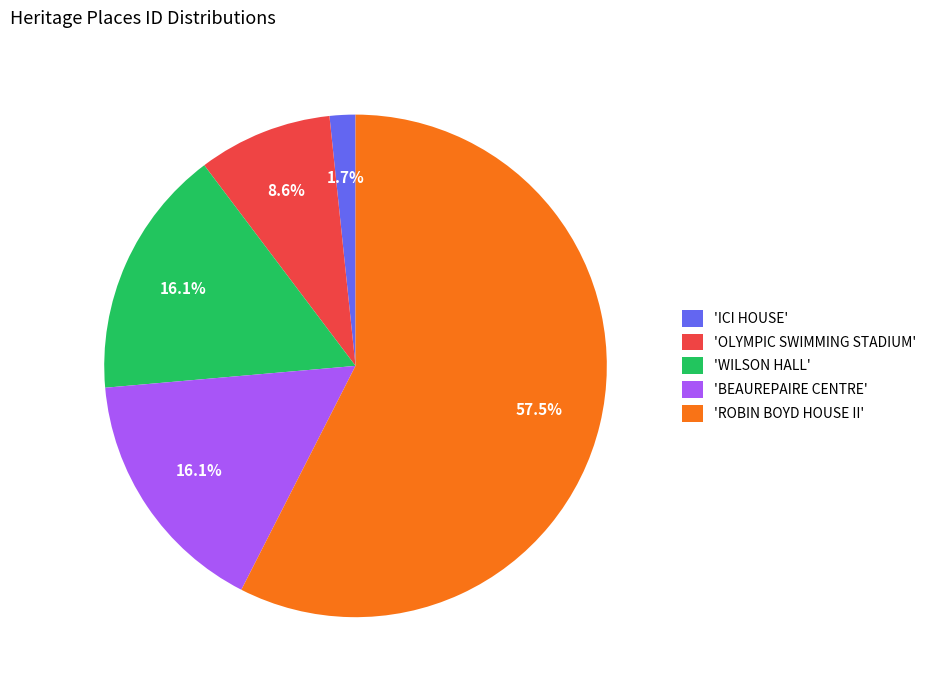

What is the largest slice in the pie chart?

'ROBIN BOYD HOUSE II'